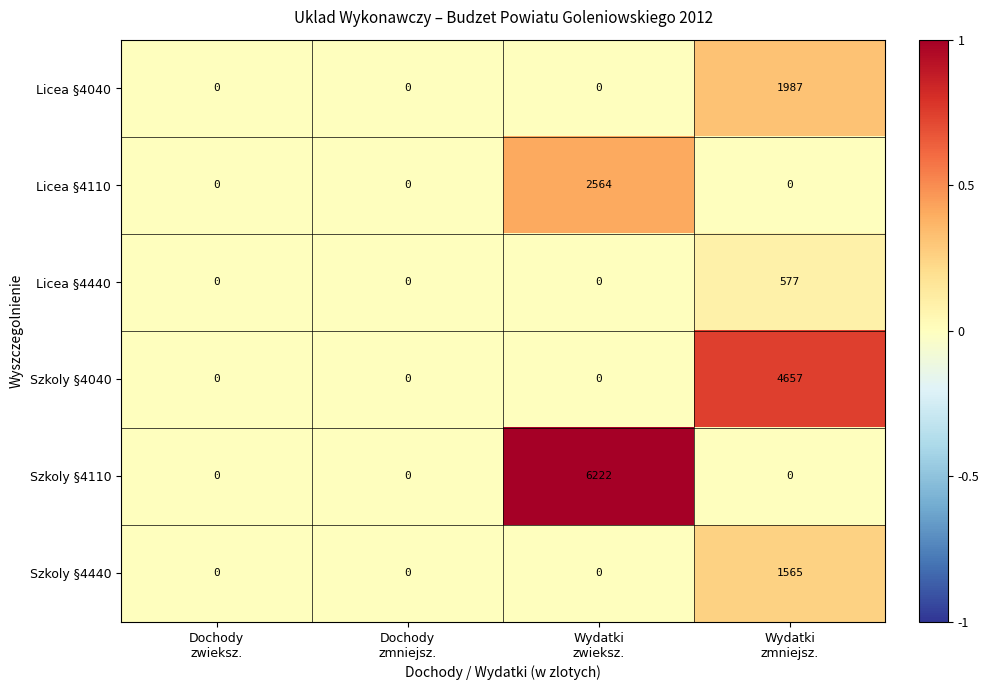

Which series has the largest range (max minus min)?

Szkoly §4110